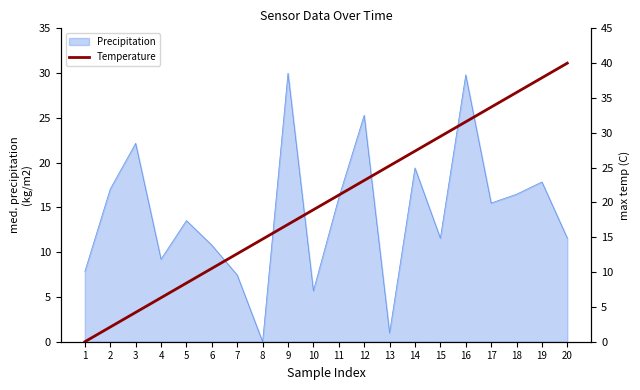

True or false: Precipitation has a value of 3.7 at 15.

False